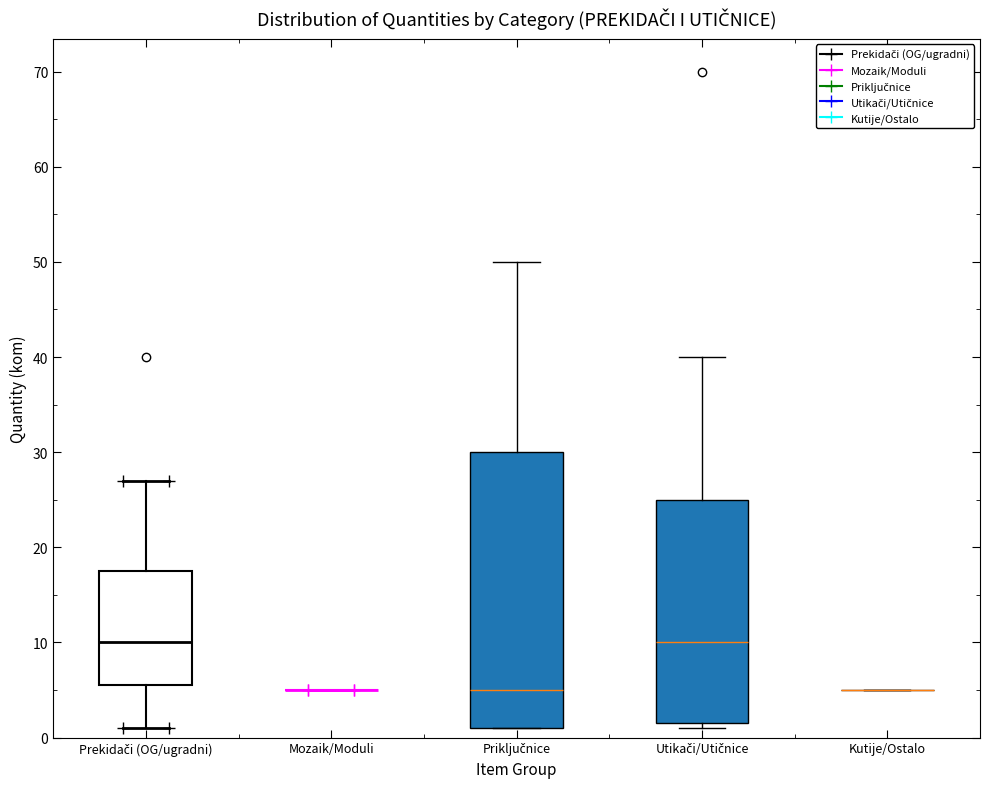

Which box is the tallest, from its lower edge to its upper edge?

Priključnice